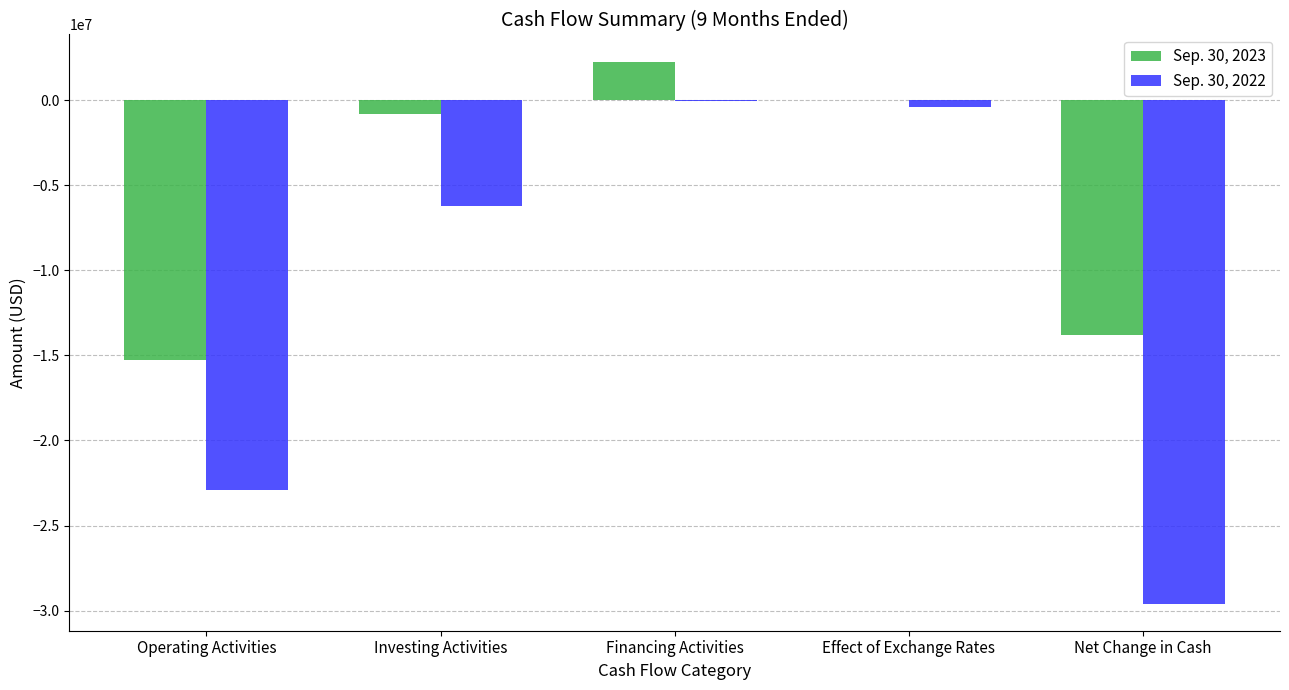

Which series has the largest total across all categories?

Sep. 30, 2023